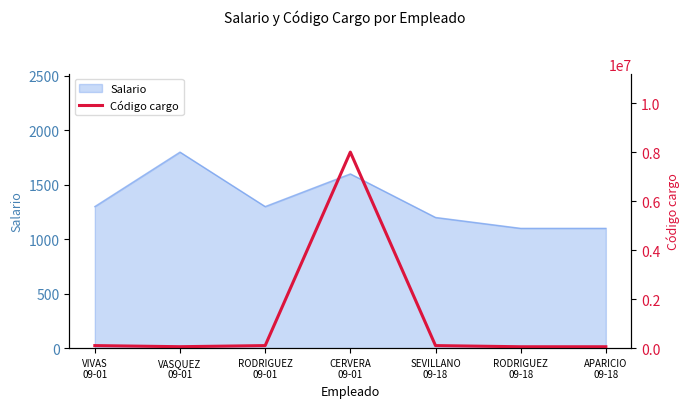

What is the maximum value for Salario?

1800